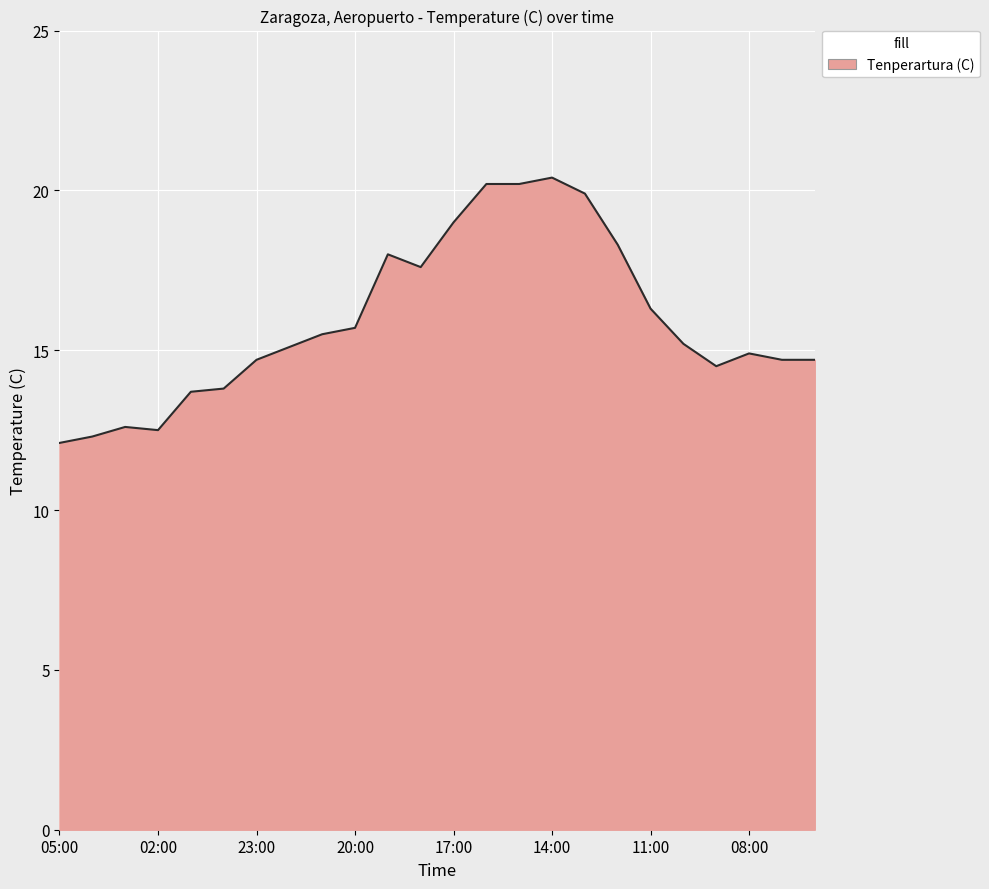

True or false: the data has more than 1 interior local peaks.

True